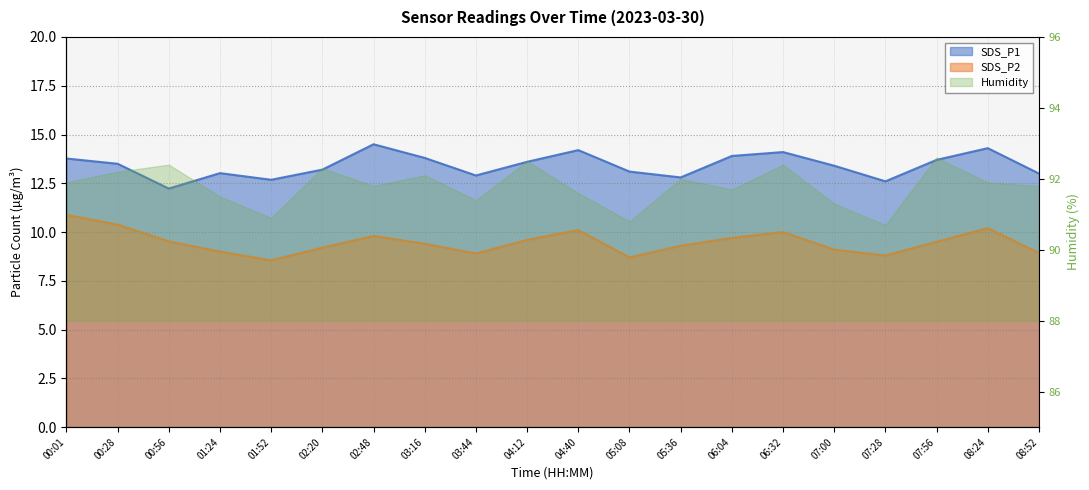

At which category is the sum across all series the highest?

00:01